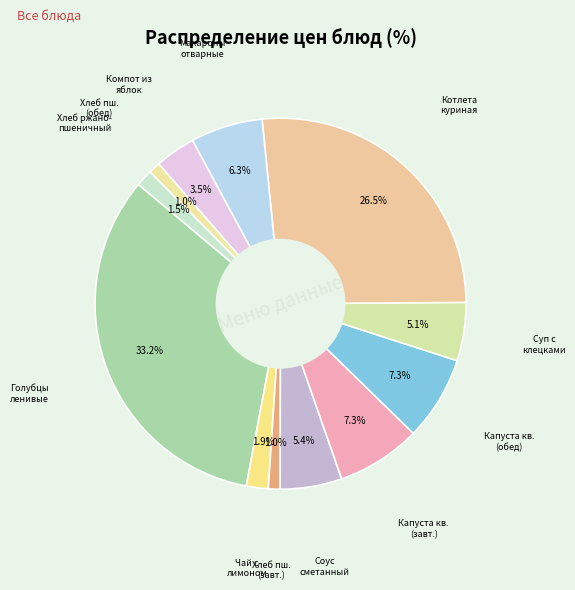

How many segments does this pie chart have?

12